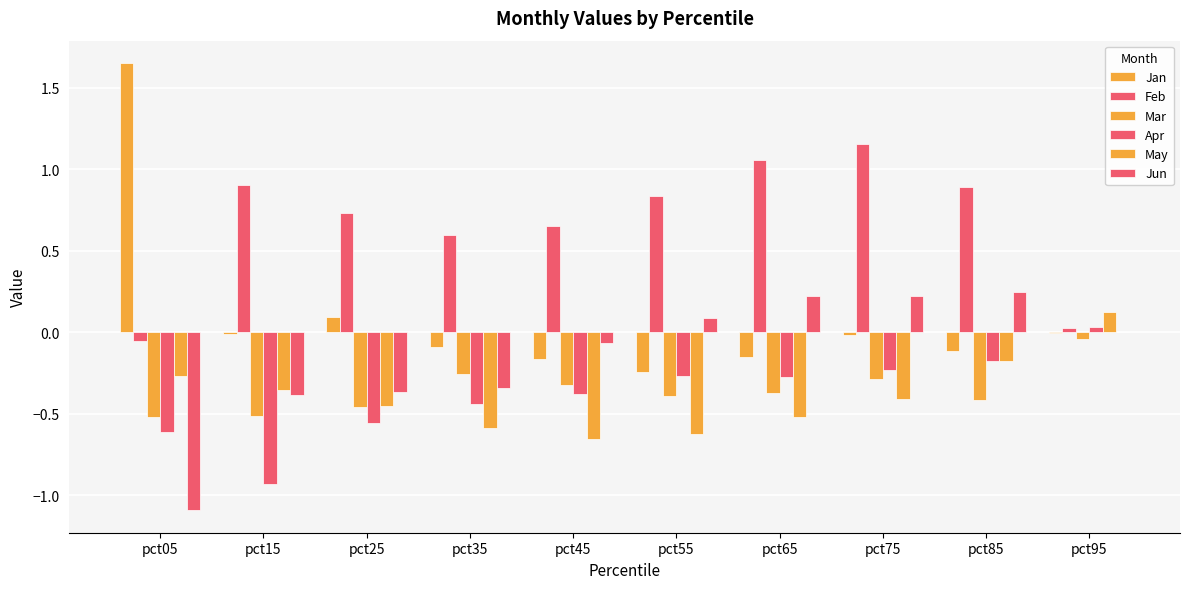

How many categories are shown in the chart?

10